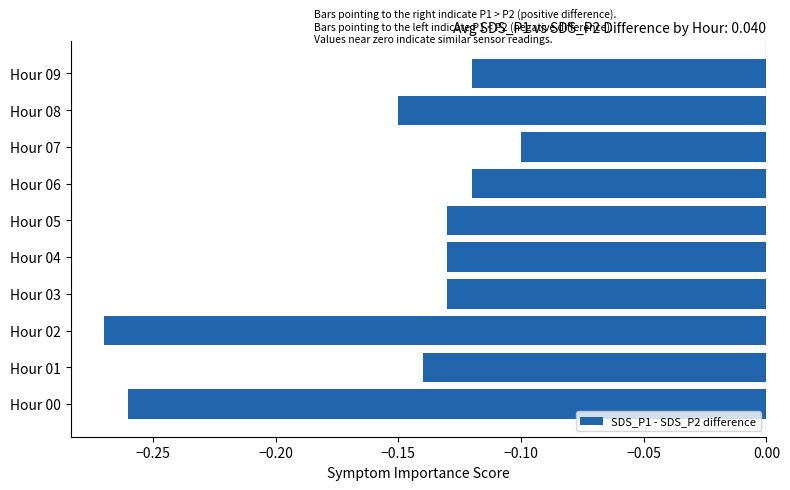

What is the difference between the second highest and second lowest values?

0.1